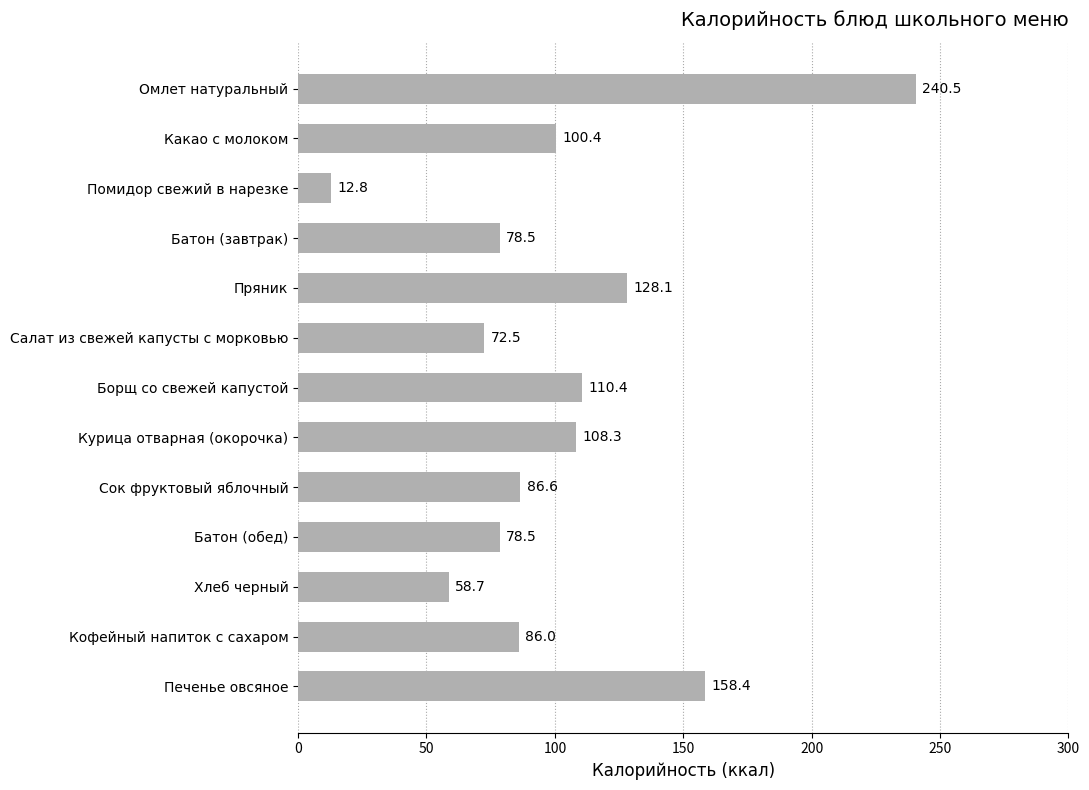

Reading bottom to top, transcribe all the data shown in this chart.

158.4	86.0	58.7	78.5	86.6	108.3	110.4	72.5	128.1	78.5	12.8	100.4	240.5